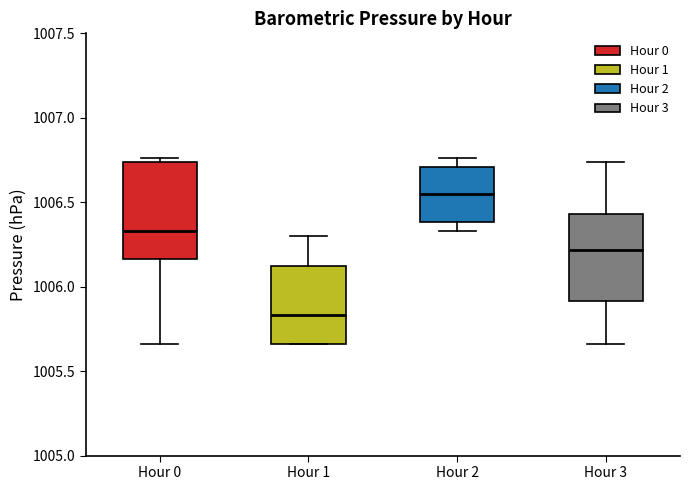

Where does the median line of the box for Hour 0 sit on the y-axis? The values are not printed on the chart, so give them approximately, as read against the axis.

1006.35